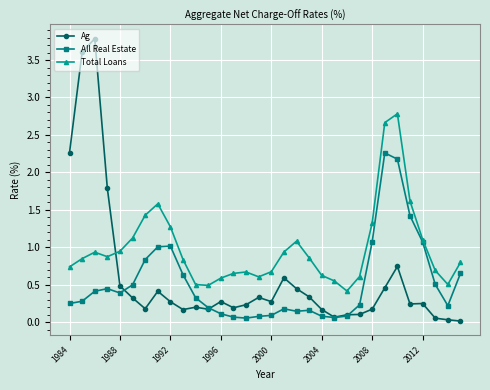

What is the difference between the second highest and minimum values in the All Real Estate series?

2.1